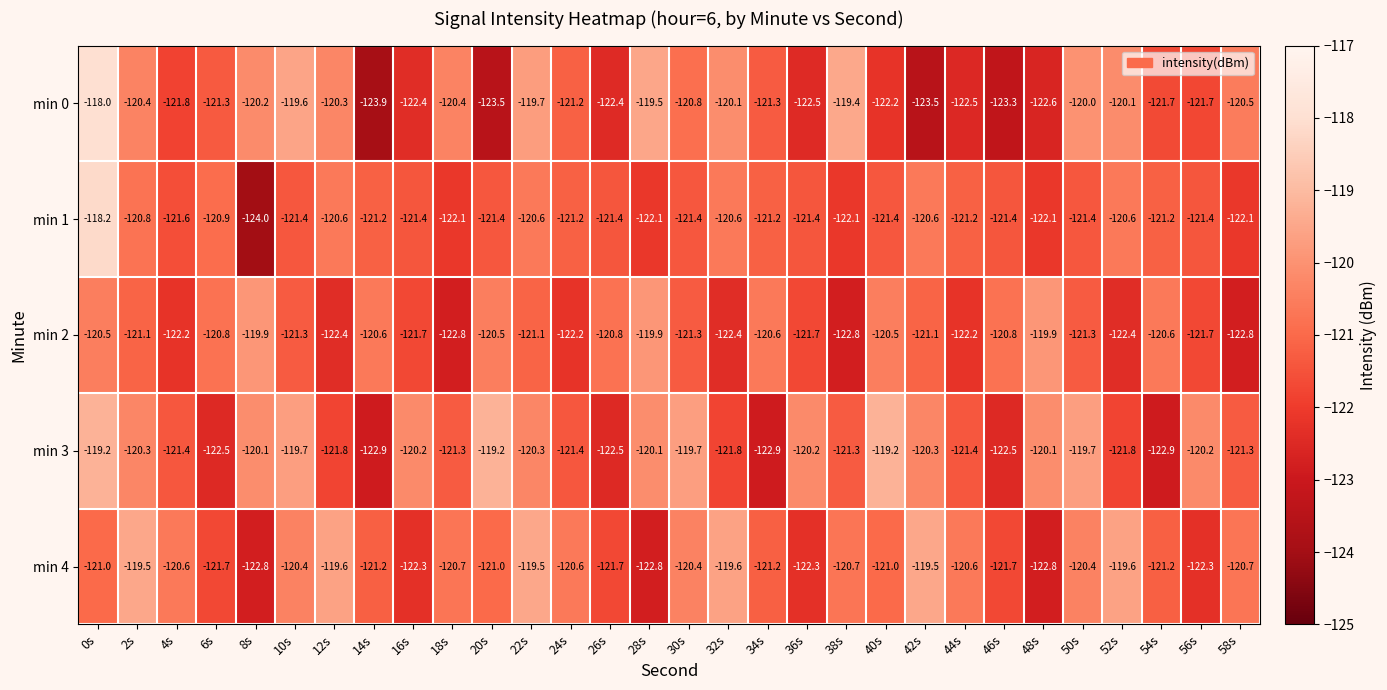

Which series has the widest spread of values?

min 0